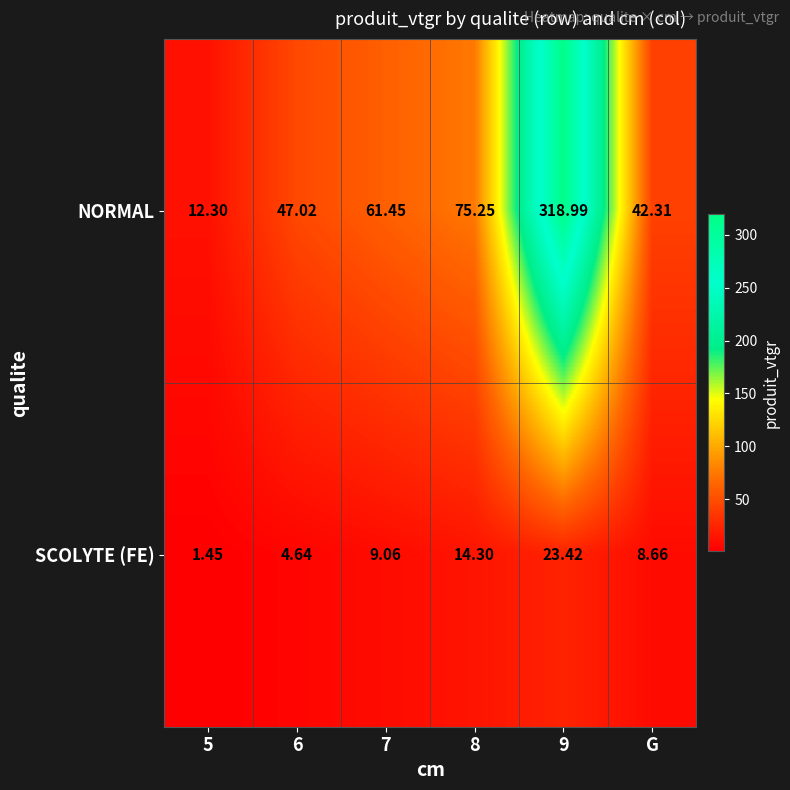

Rank the series at 5 from highest to lowest value.

NORMAL, SCOLYTE (FE)